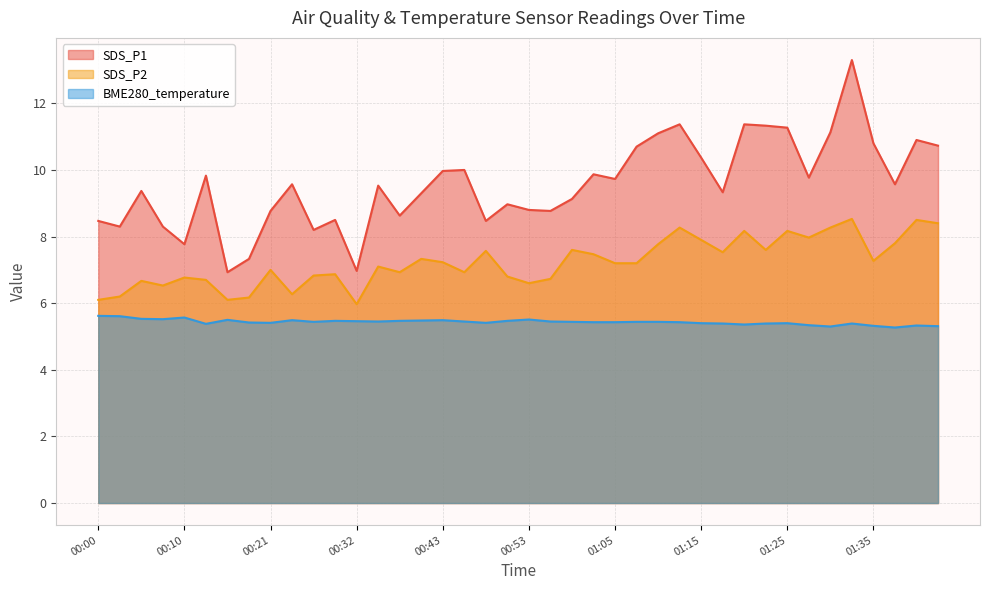

What are all the series names shown in the legend?

SDS_P1, SDS_P2, BME280_temperature